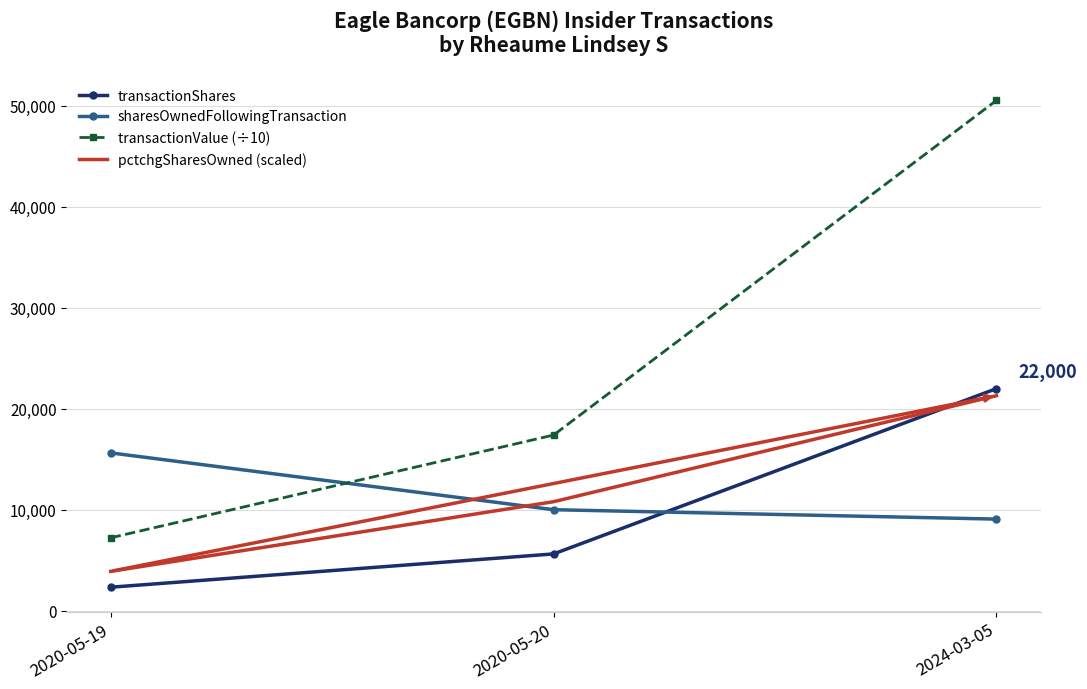

What is the maximum value shown in the chart?

50550.1